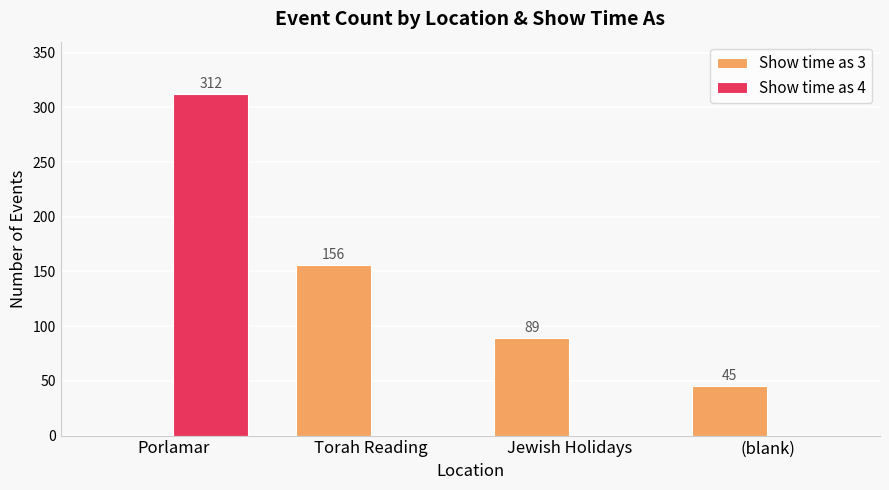

What is the total value across all series at Torah Reading?

156